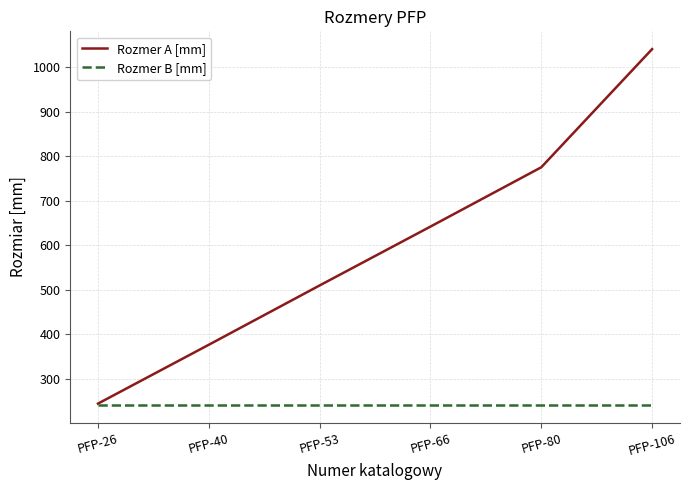

What is the spread (max minus min) of values at PFP-40?

135